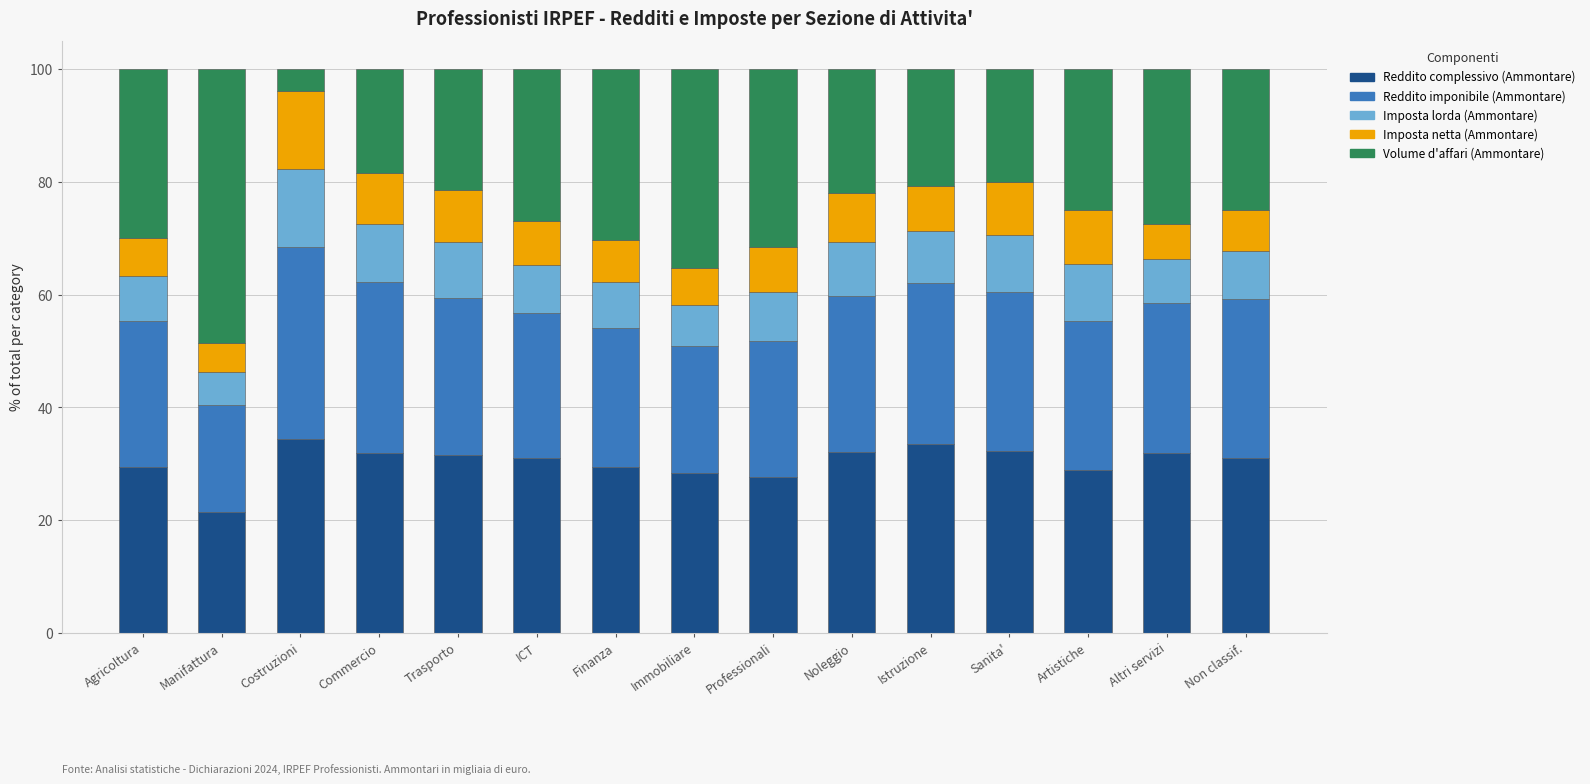

What is the total value across all series at Finanza?

100.0